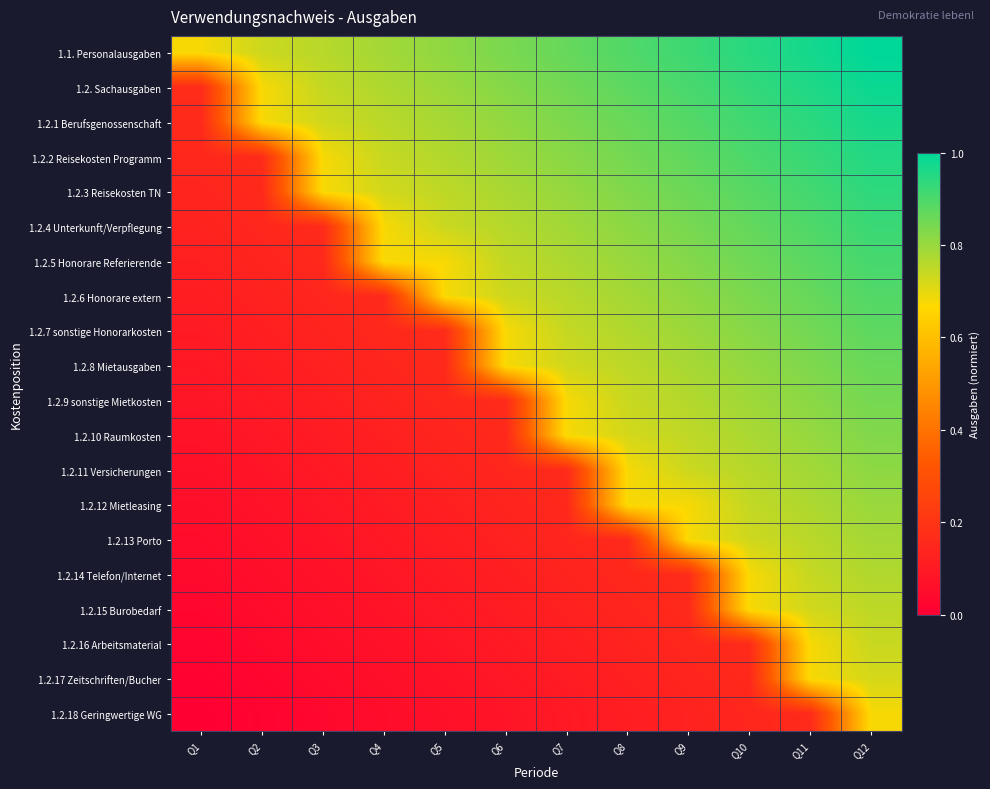

Which series has the largest total across all categories?

1.1. Personalausgaben